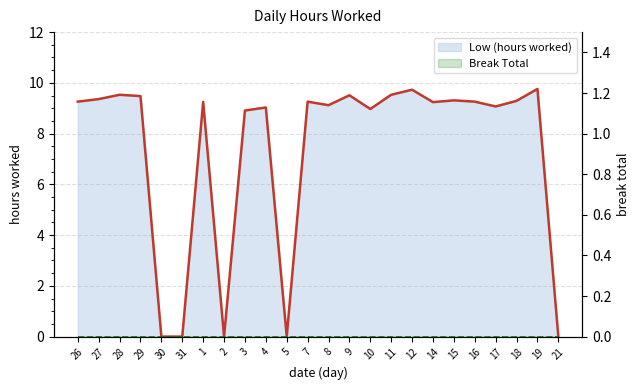

What is the greatest value displayed?

9.8